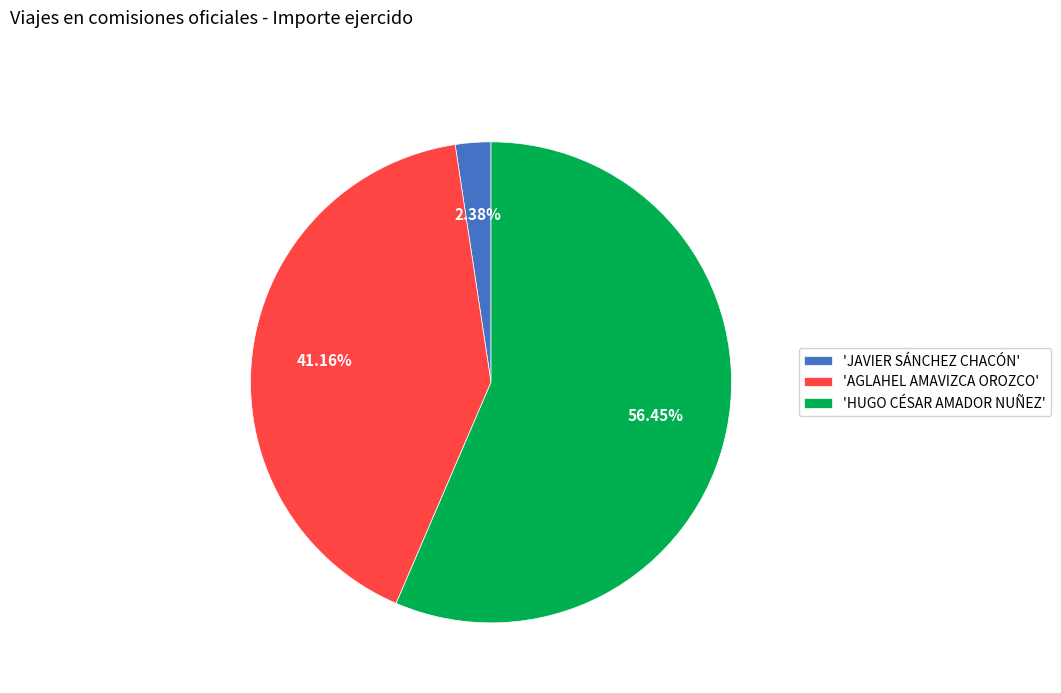

Rank the categories by value from highest to lowest.

'HUGO CÉSAR AMADOR NUÑEZ', 'AGLAHEL AMAVIZCA OROZCO', 'JAVIER SÁNCHEZ CHACÓN'